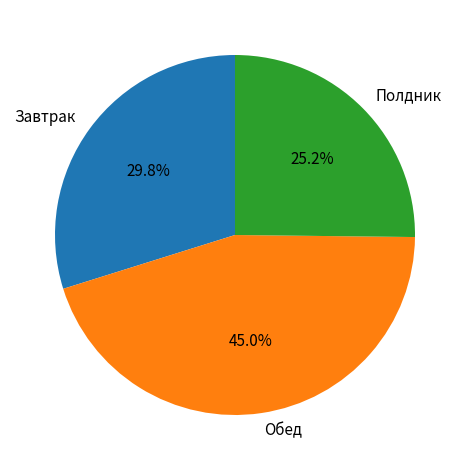

Approximately how many times larger is the value at Обед compared to Полдник?

1.8